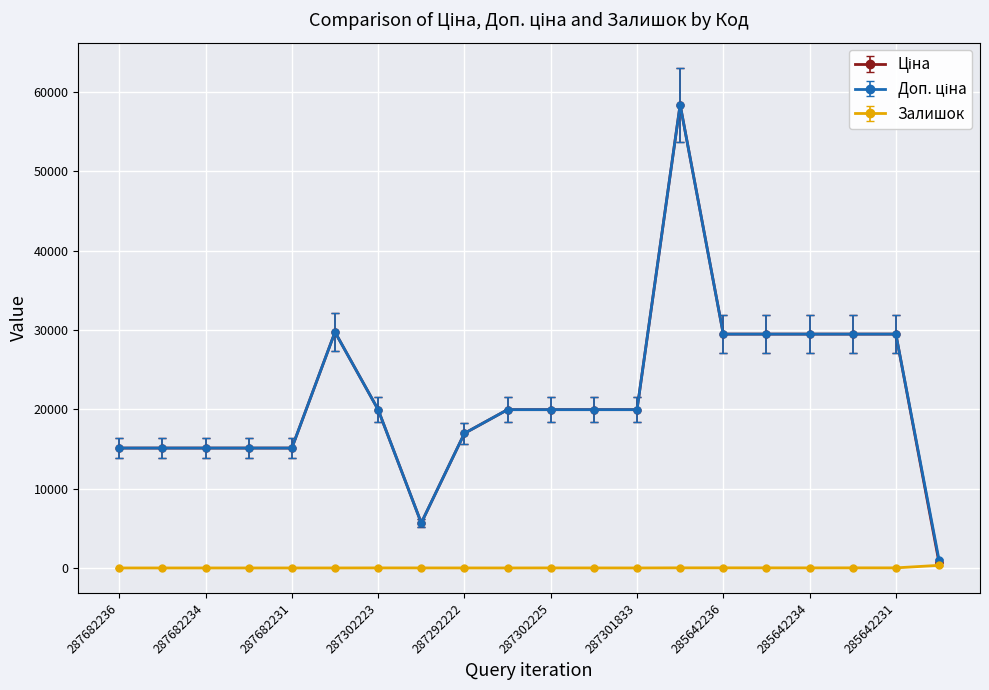

What is the greatest value displayed?

58426.5